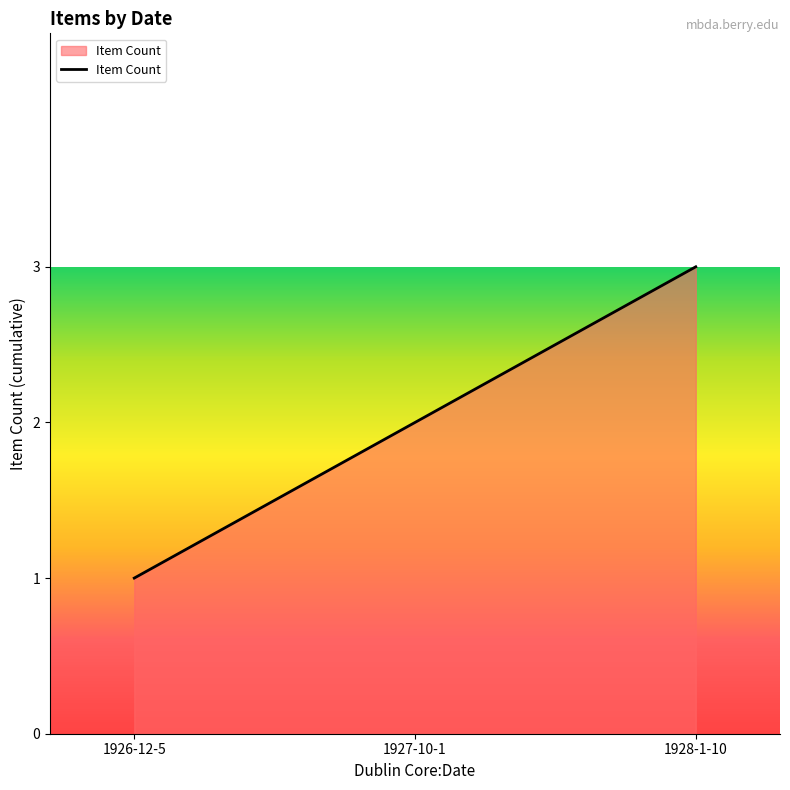

Reading left to right, list all the values displayed in this chart.

1926-12-5=1	1927-10-1=2	1928-1-10=3